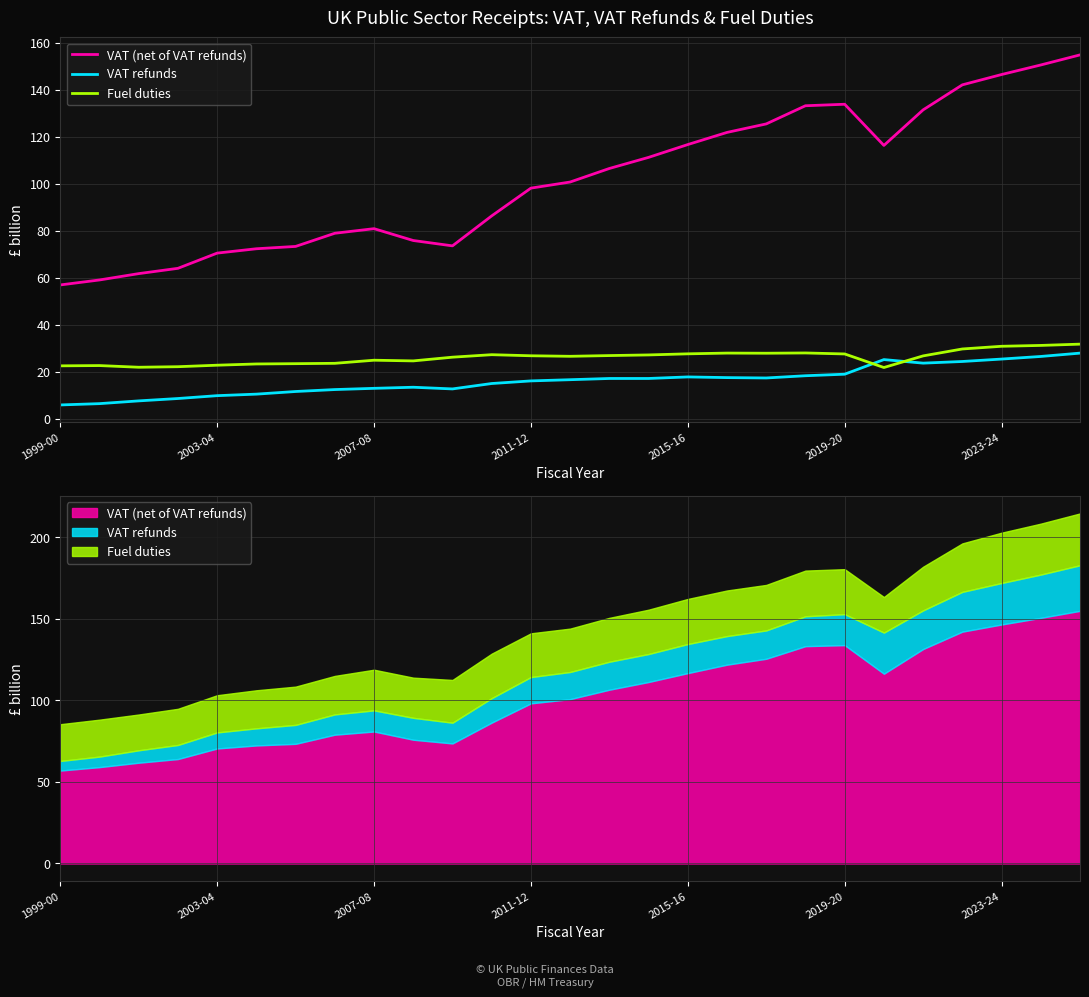

Which series changed the most between 11 and 18?

VAT (net of VAT refunds)